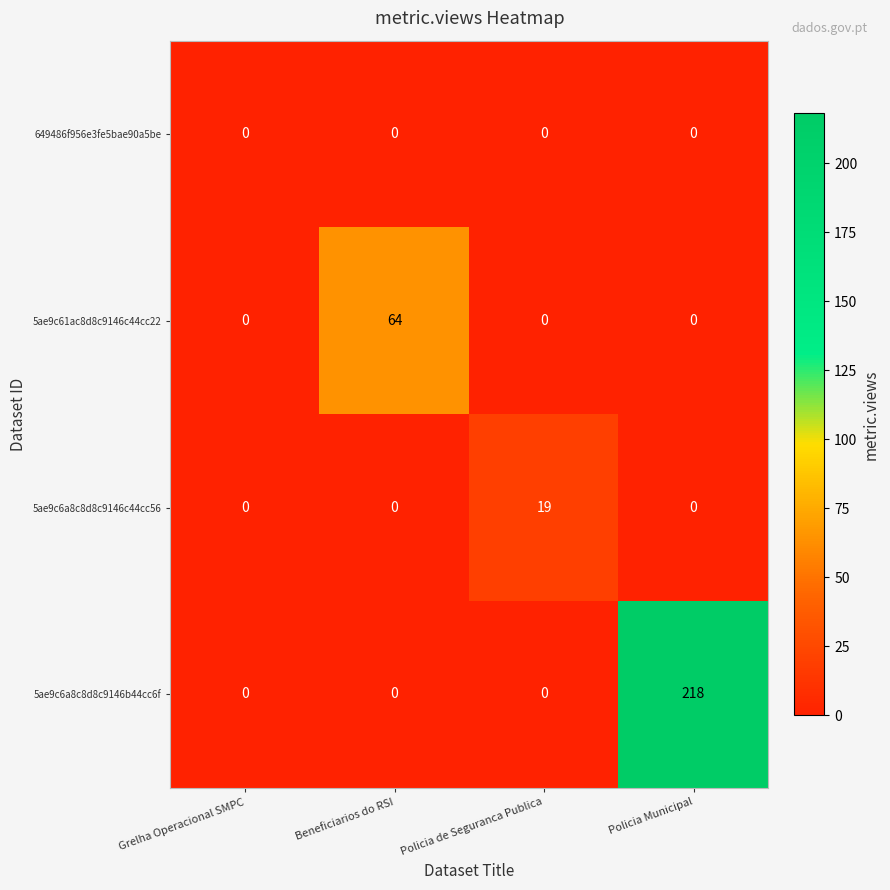

Reading left to right, list all the values displayed in this chart.

649486f956e3fe5bae90a5be: 0	0	0	0
5ae9c61ac8d8c9146c44cc22: 0	64	0	0
5ae9c6a8c8d8c9146c44cc56: 0	0	19	0
5ae9c6a8c8d8c9146b44cc6f: 0	0	0	218